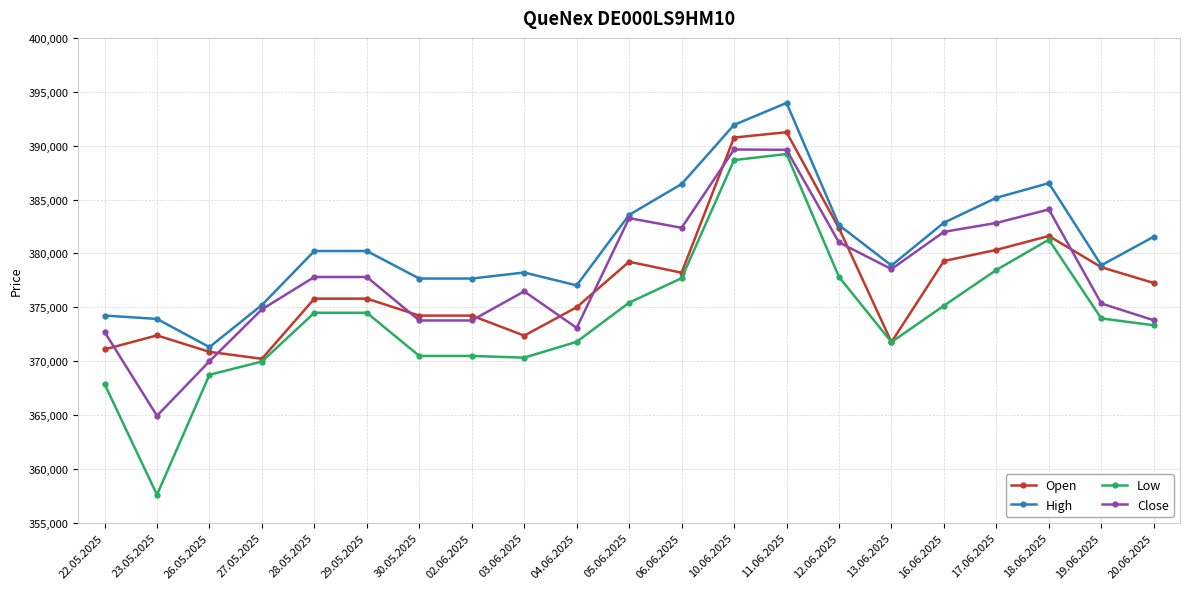

What is the difference between the Close values at 04.06.2025 and 13.06.2025?

5458